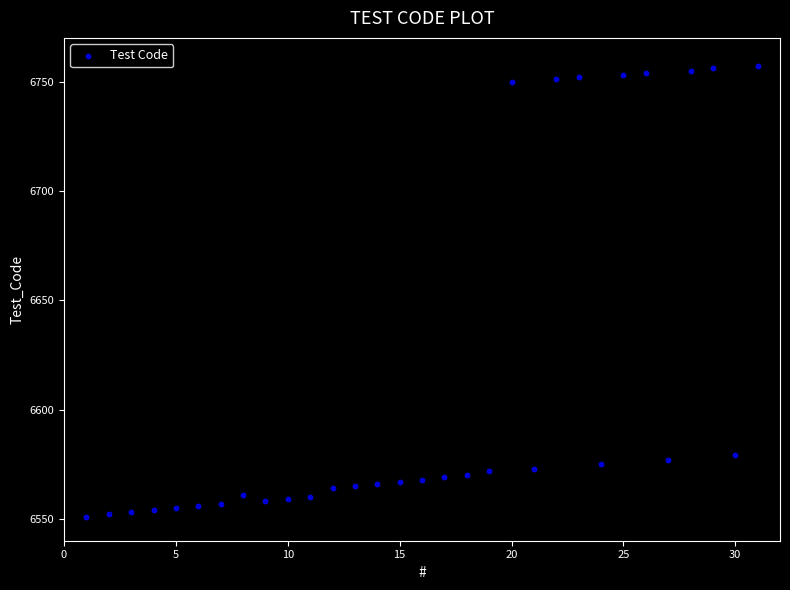

What is the range of Y values (max minus min)?

206